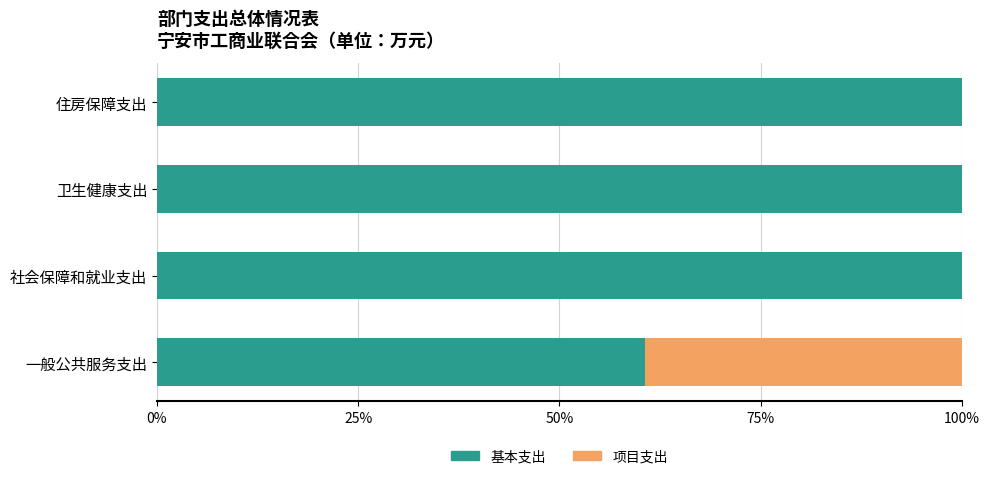

True or false: 基本支出 has a value of 100.0 at 卫生健康支出.

True